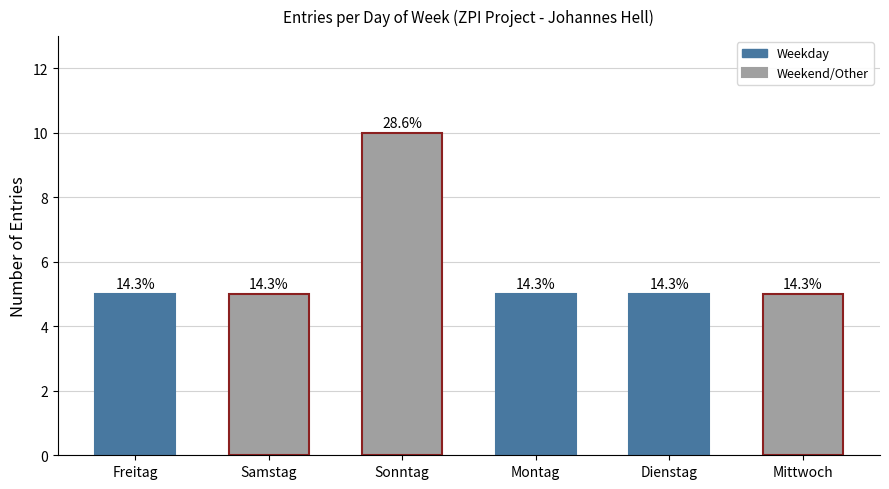

What is the label of the 6th bar from the right?

Freitag